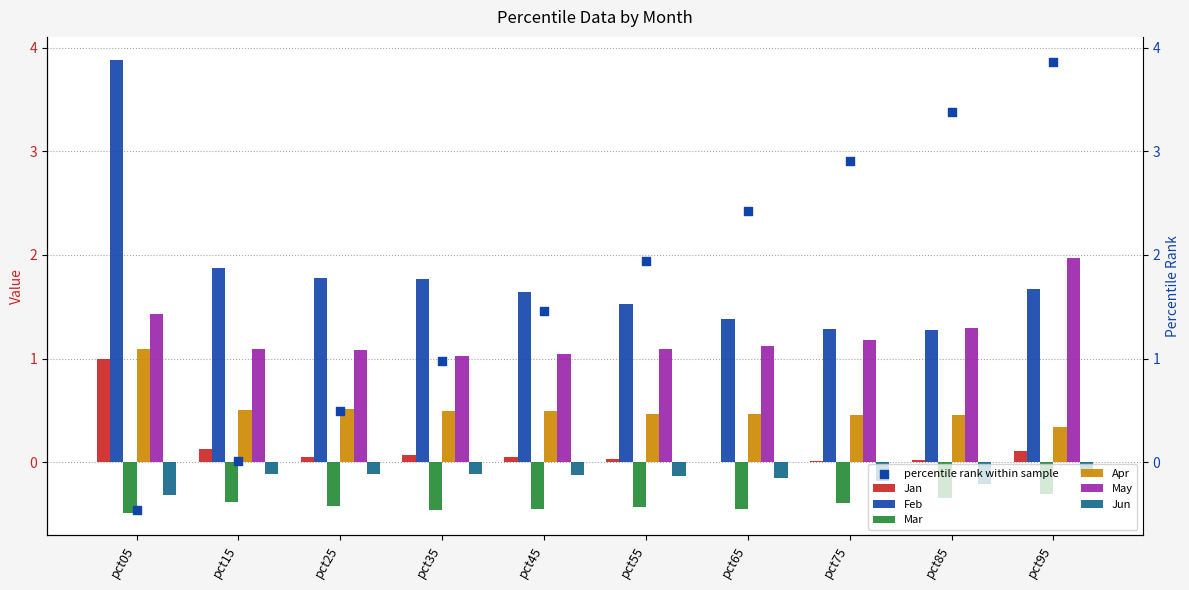

What are all the series names shown in the legend?

Jan, Feb, Mar, Apr, May, Jun